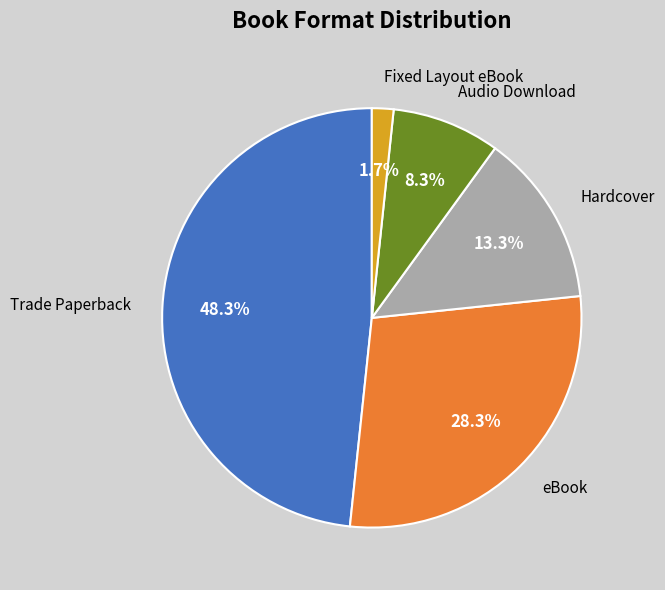

How many slices are in this pie chart?

5